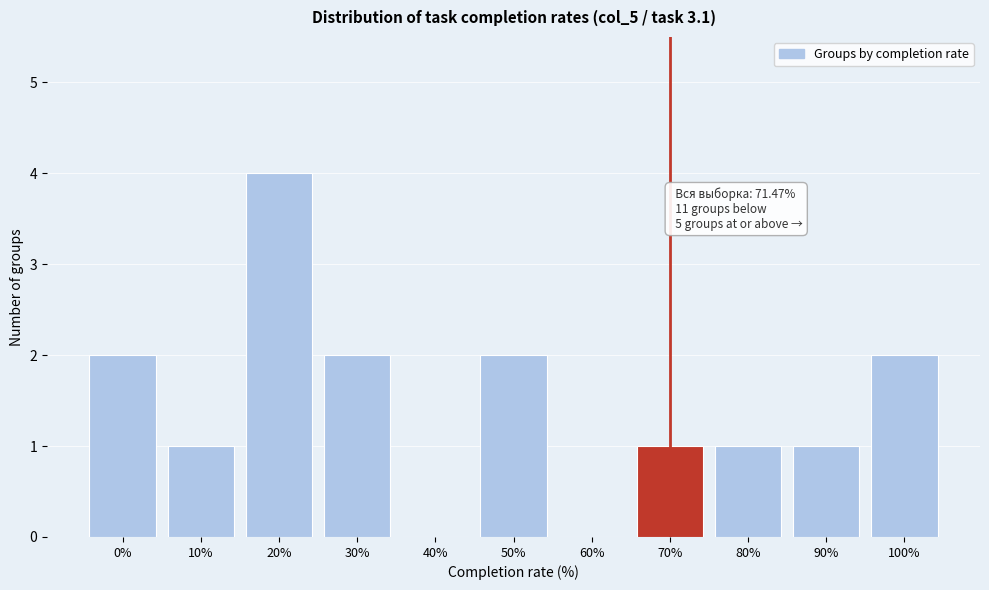

Reading left to right, transcribe all the data shown in this chart.

0%=2	10%=1	20%=4	30%=2	40%=0	50%=2	60%=0	70%=1	80%=1	90%=1	100%=2